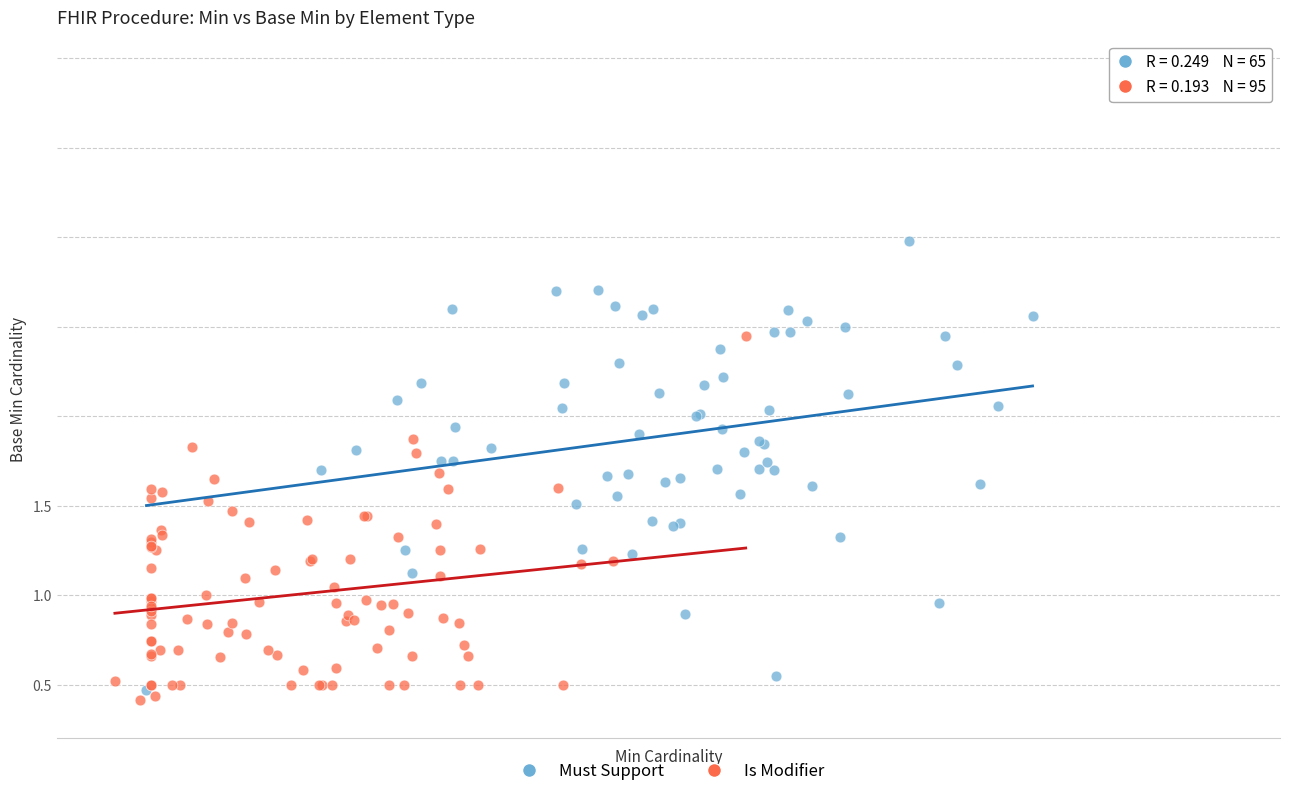

Which series contains the highest Y value?

Must Support